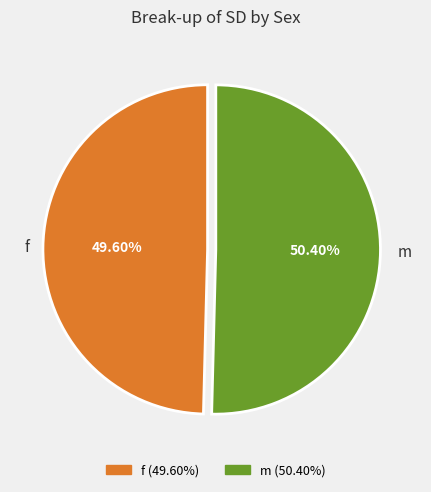

Which slice is the smallest?

f